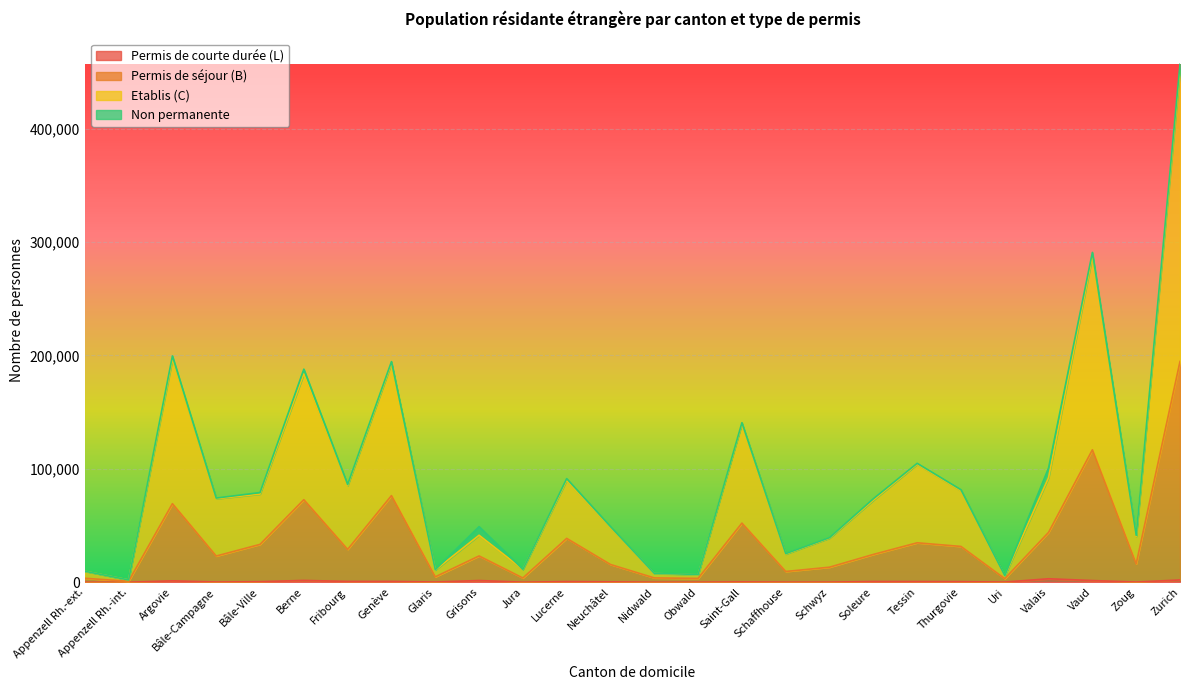

At which category is the sum across all series the highest?

Zurich